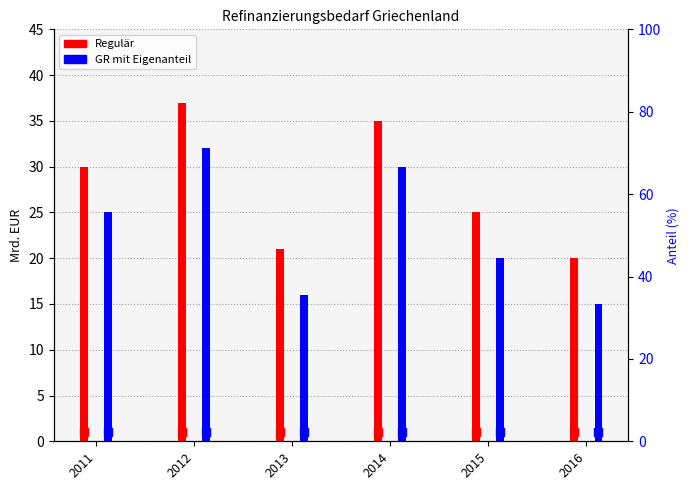

Which series has the widest spread of Y values?

Regulär